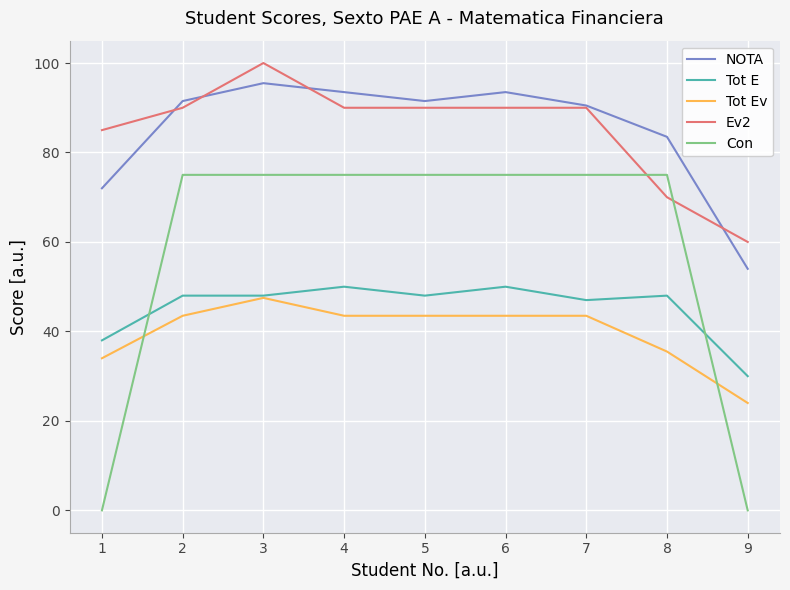

Reading left to right, extract all data points from this chart.

NOTA: 72.0	91.5	95.5	93.5	91.5	93.5	90.5	83.5	54.0
Tot E: 38.0	48.0	48.0	50.0	48.0	50.0	47.0	48.0	30.0
Tot Ev: 34.0	43.5	47.5	43.5	43.5	43.5	43.5	35.5	24.0
Ev2: 85.0	90.0	100.0	90.0	90.0	90.0	90.0	70.0	60.0
Con: 0.0	75.0	75.0	75.0	75.0	75.0	75.0	75.0	0.0